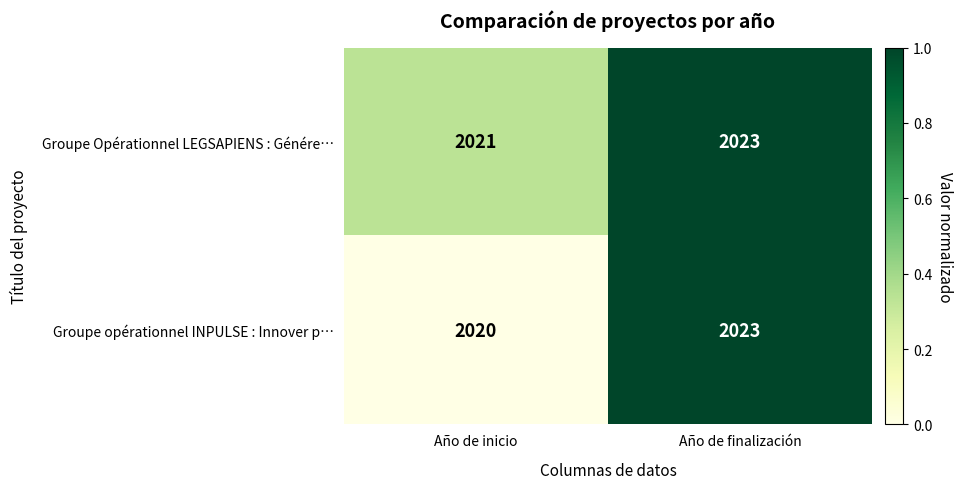

What is the approximate value of Groupe Opérationnel LEGSAPIENS : Génére… at Año de inicio?

2021